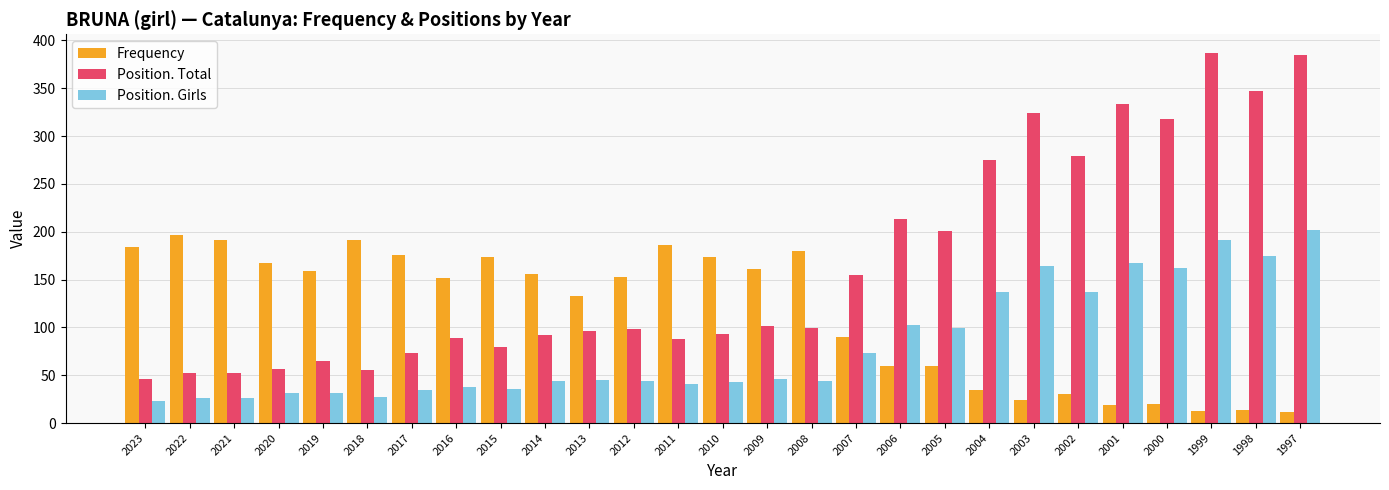

List the series in order of their overall mean, highest first.

Position. Total, Frequency, Position. Girls